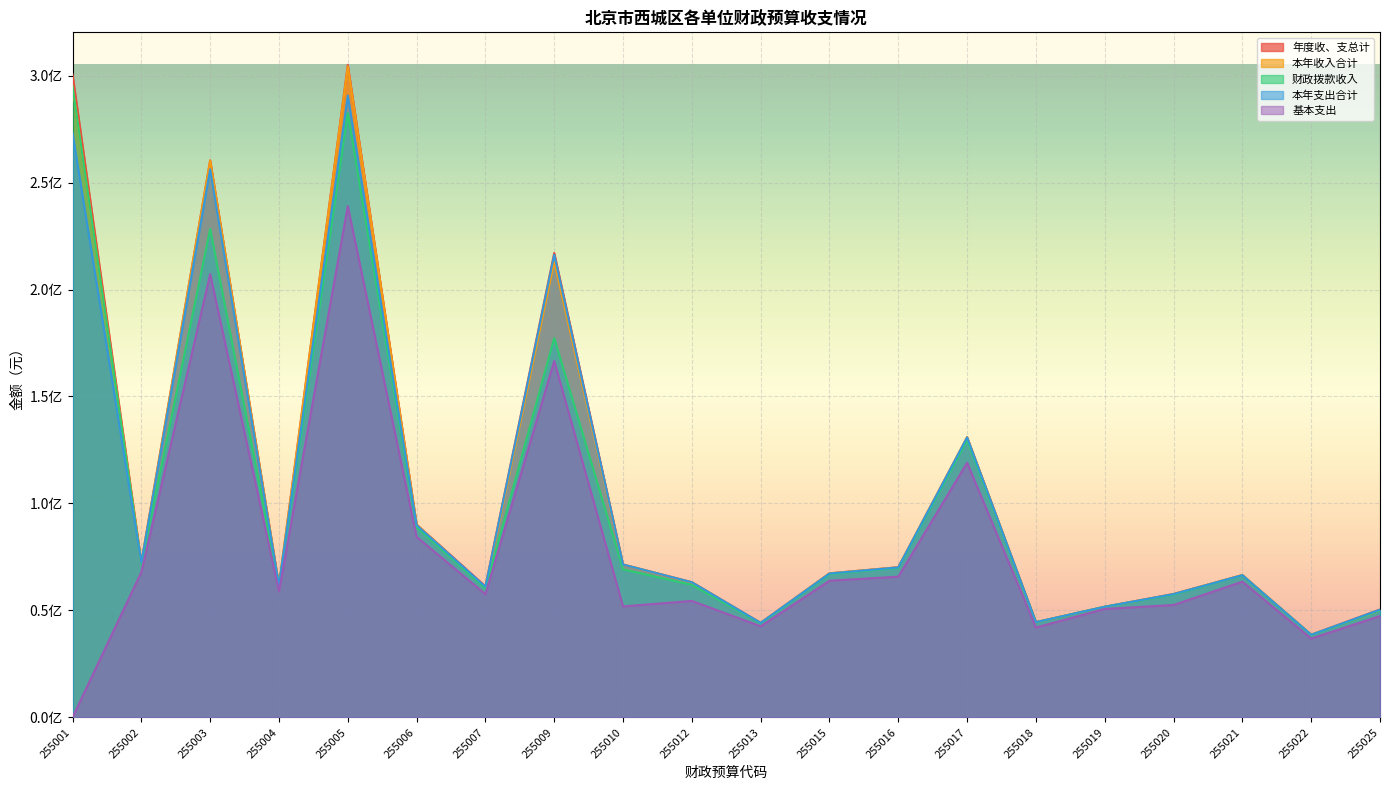

What is the value of the 财政拨款收入 point at the 9th from the left?

69225746.5